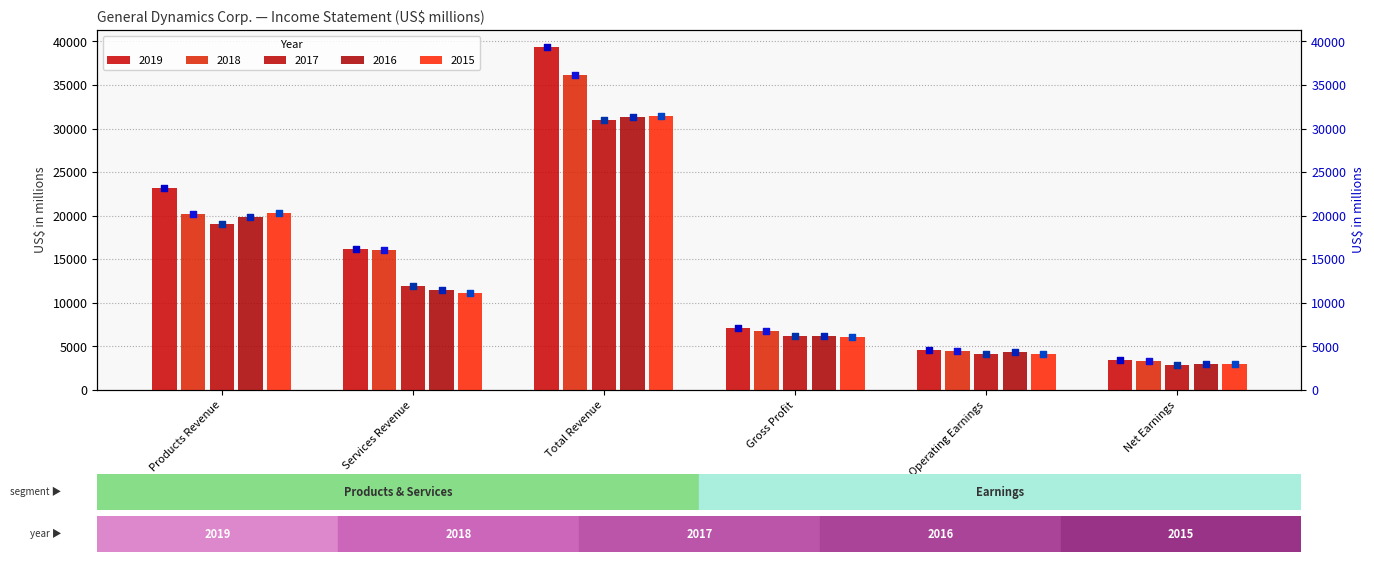

At how many categories does at least one series exceed 37692?

1